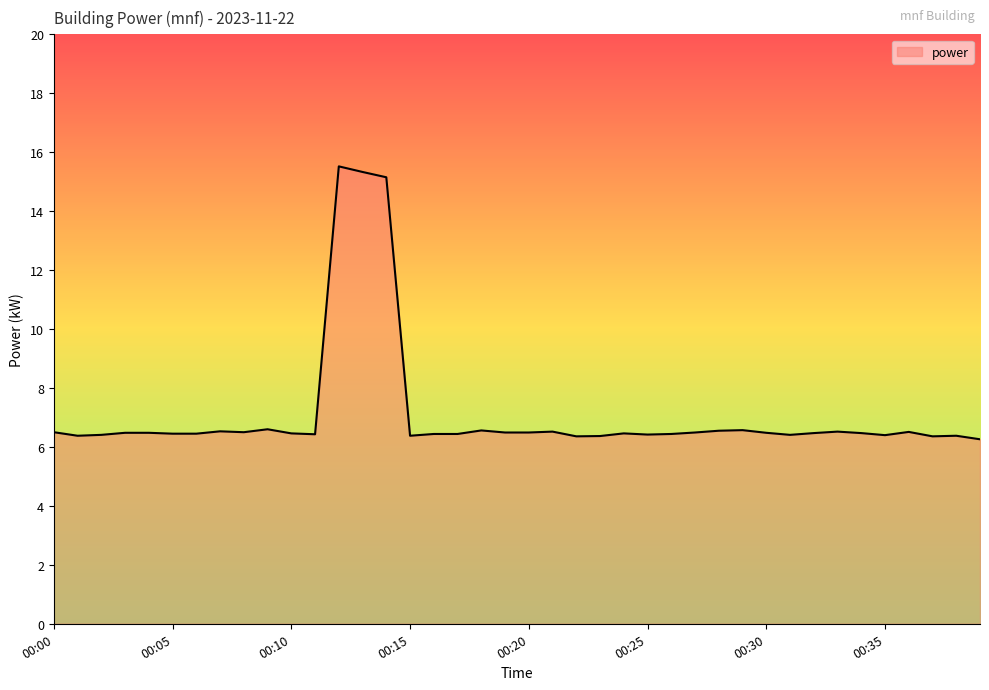

What is the smallest value displayed?

6.3